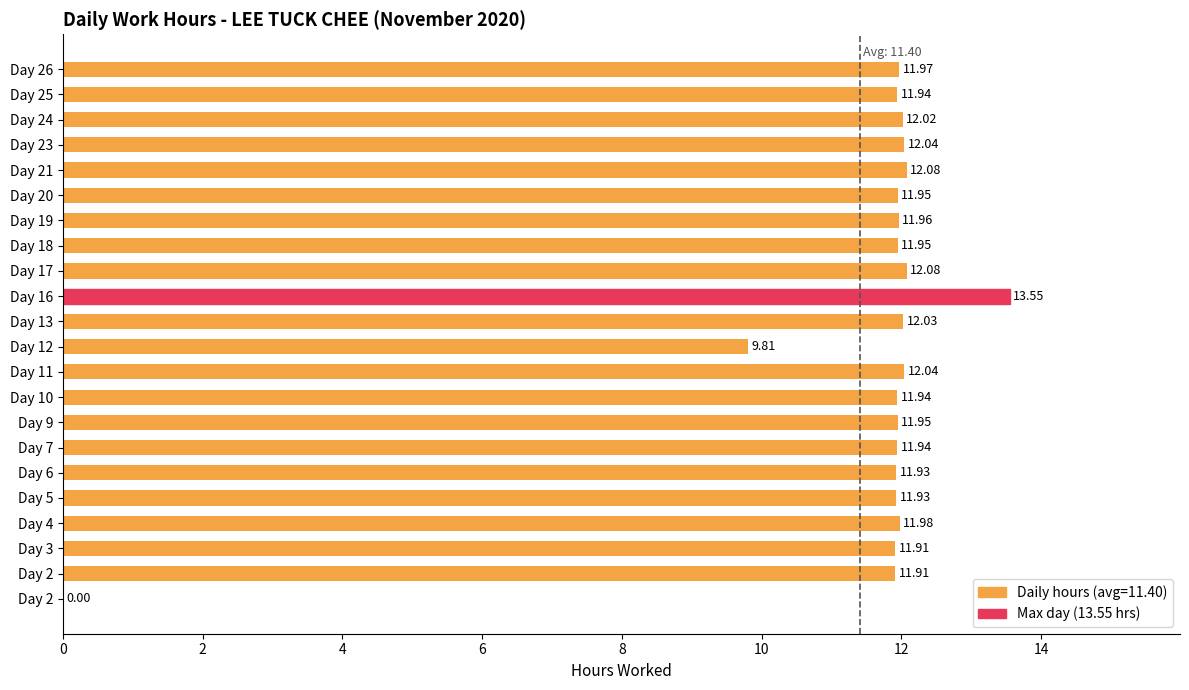

Which category has the highest value across all series?

Day 16